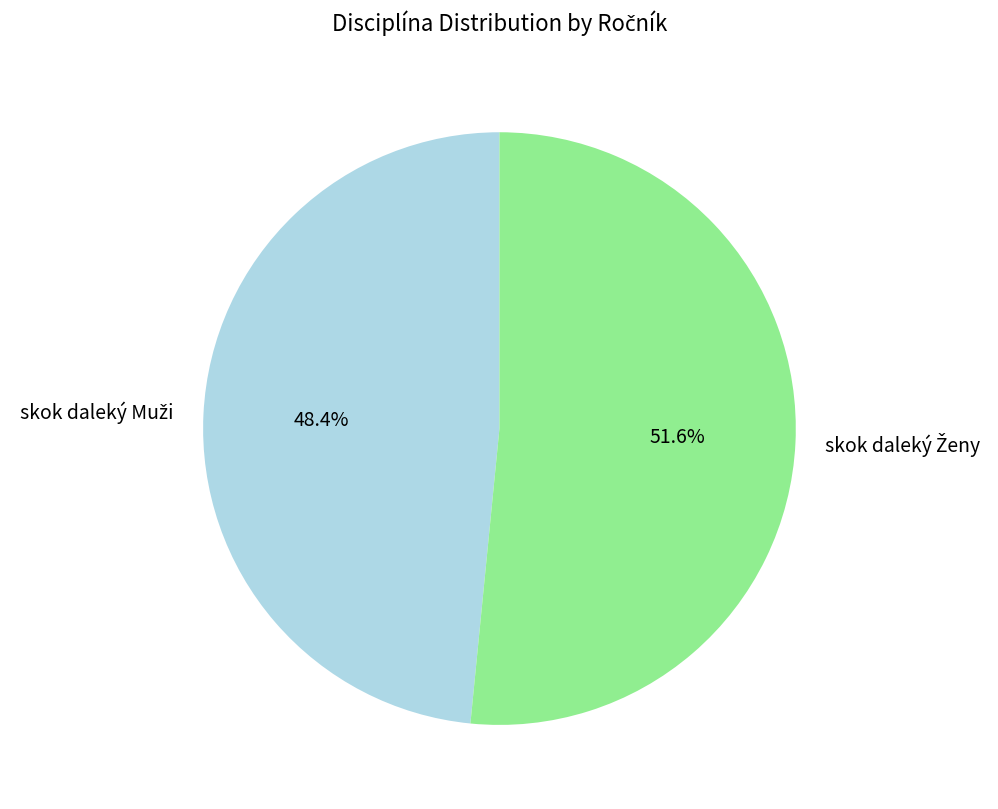

Does any single category account for the majority?

Yes